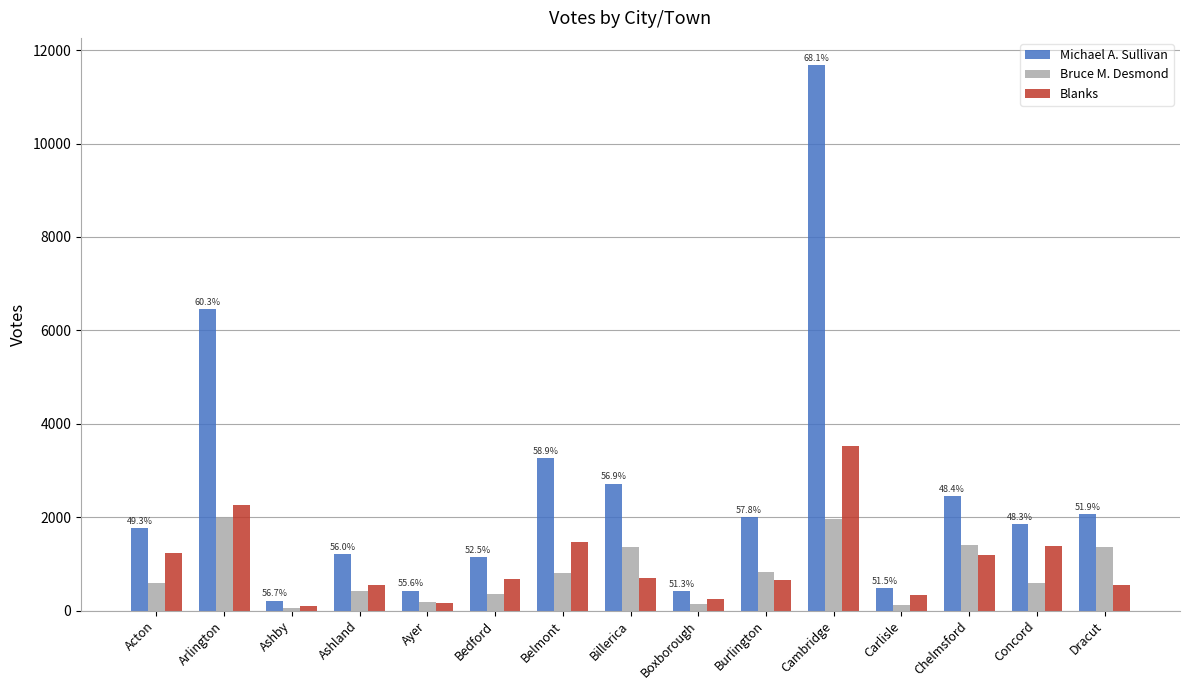

Is it true that Blanks equals 150 at Dracut?

False